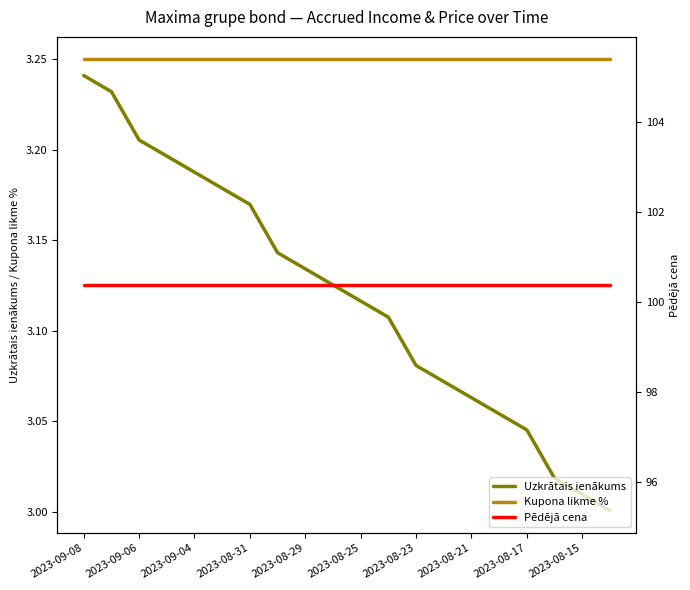

Reading right to left, list all the values displayed in this chart.

Uzkrātais ienākums: 3.0	3.0	3.0	3.0	3.1	3.1	3.1	3.1	3.1	3.1	3.1	3.1	3.1	3.2	3.2	3.2	3.2	3.2	3.2	3.2
Kupona likme %: 3.2	3.2	3.2	3.2	3.2	3.2	3.2	3.2	3.2	3.2	3.2	3.2	3.2	3.2	3.2	3.2	3.2	3.2	3.2	3.2
Pēdējā cena: 100.4	100.4	100.4	100.4	100.4	100.4	100.4	100.4	100.4	100.4	100.4	100.4	100.4	100.4	100.4	100.4	100.4	100.4	100.4	100.4